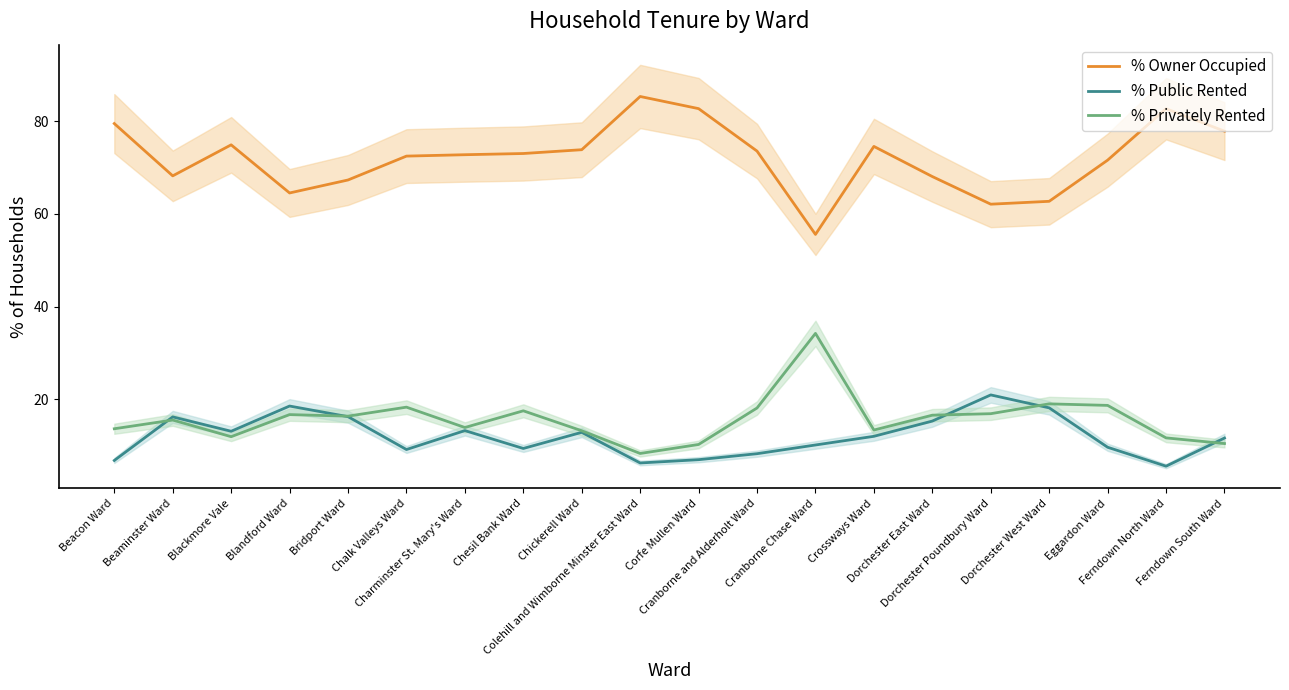

Does the chart have visible grid lines?

No